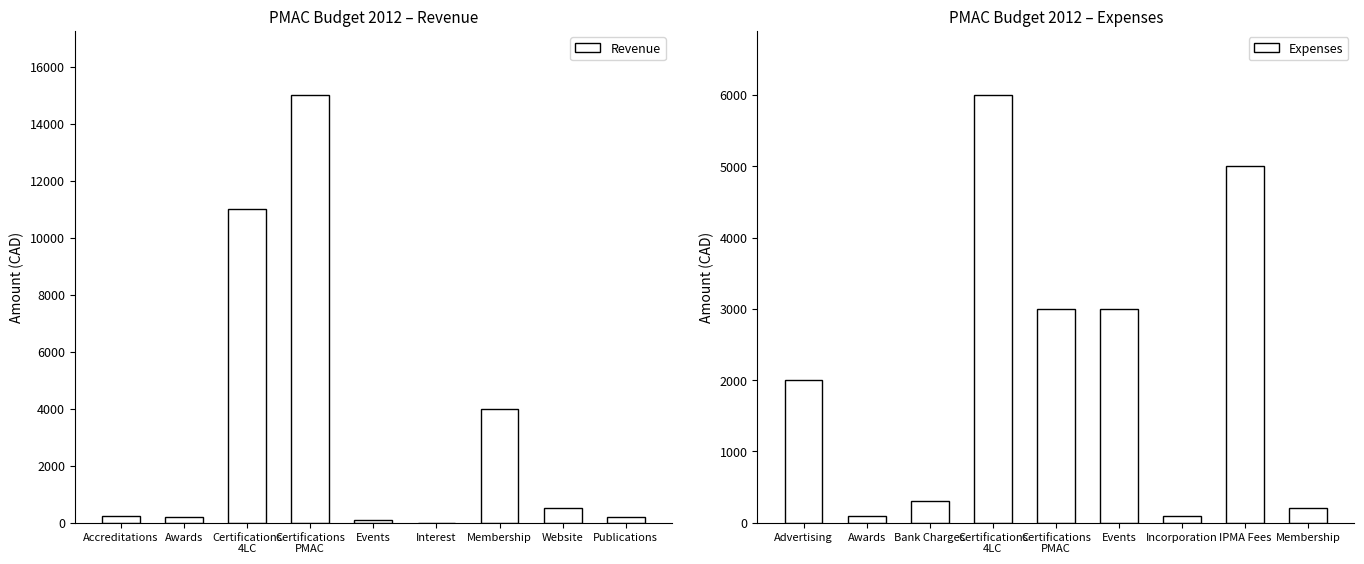

What is the sum of all Revenue values?

31251